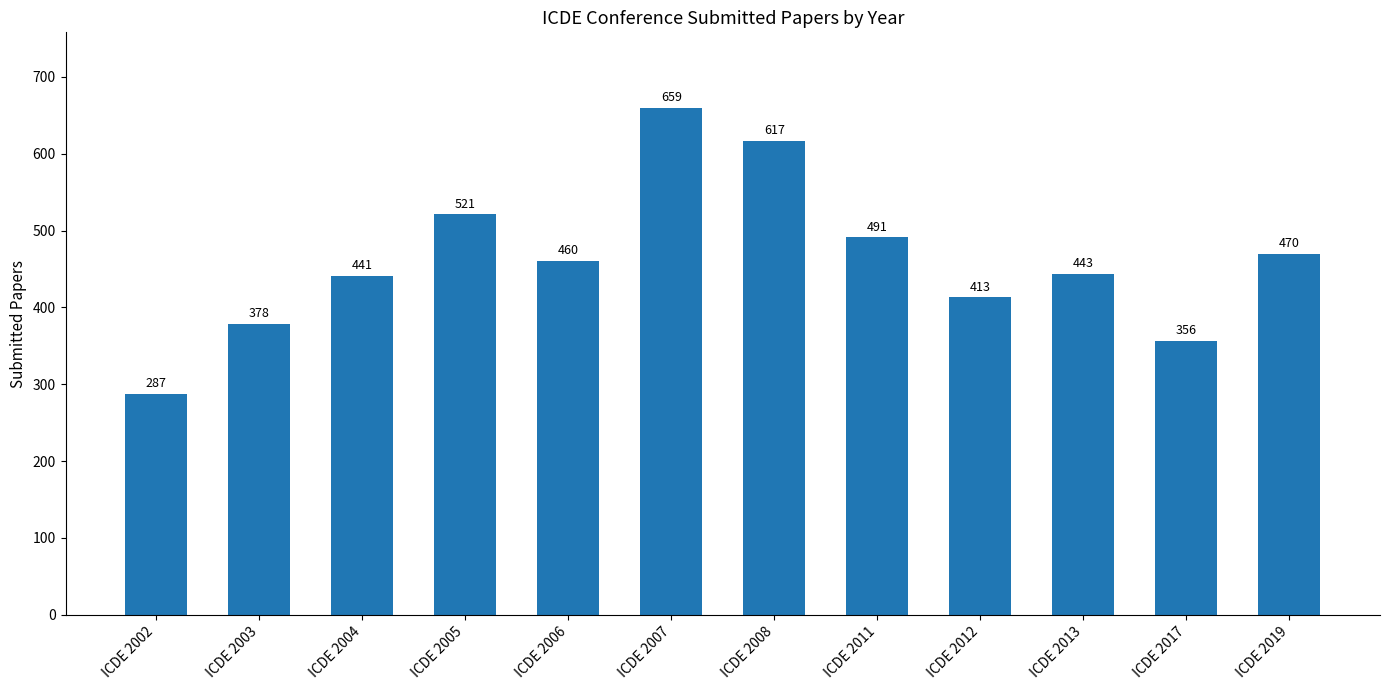

List the labels in order of value, smallest first.

ICDE 2002, ICDE 2017, ICDE 2003, ICDE 2012, ICDE 2004, ICDE 2013, ICDE 2006, ICDE 2019, ICDE 2011, ICDE 2005, ICDE 2008, ICDE 2007